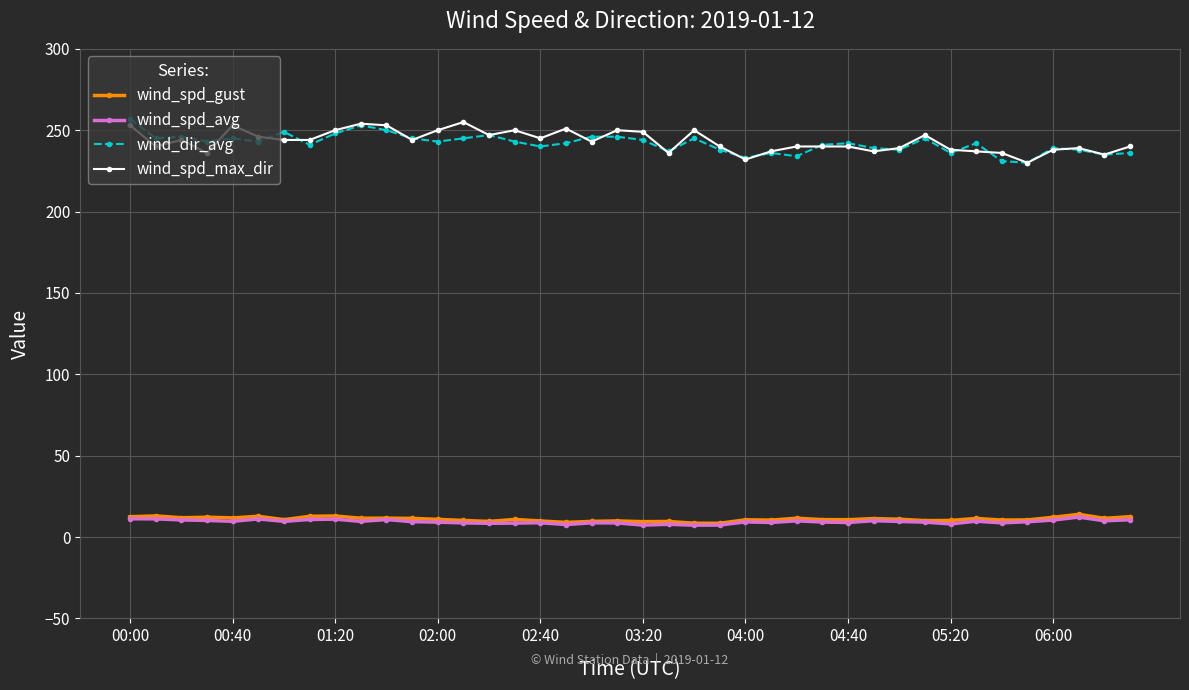

True or false: wind_spd_gust has more than 0 points higher than both neighbors.

True